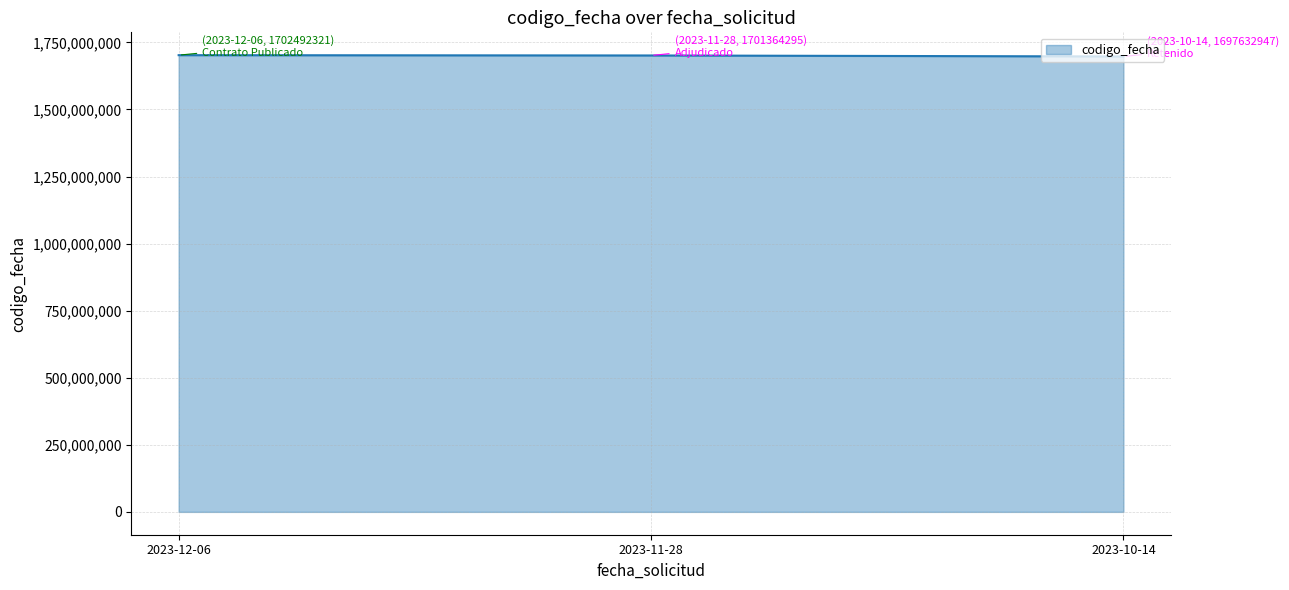

How many values are below 1701364295?

1